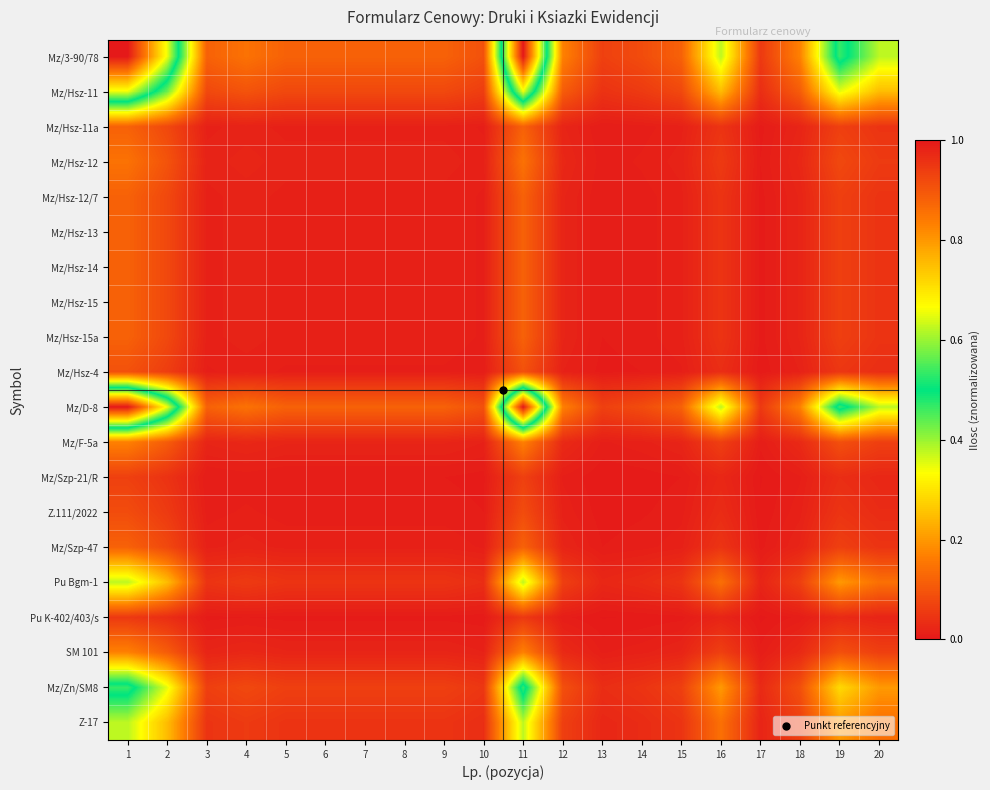

Which category has the highest value across all series?

1